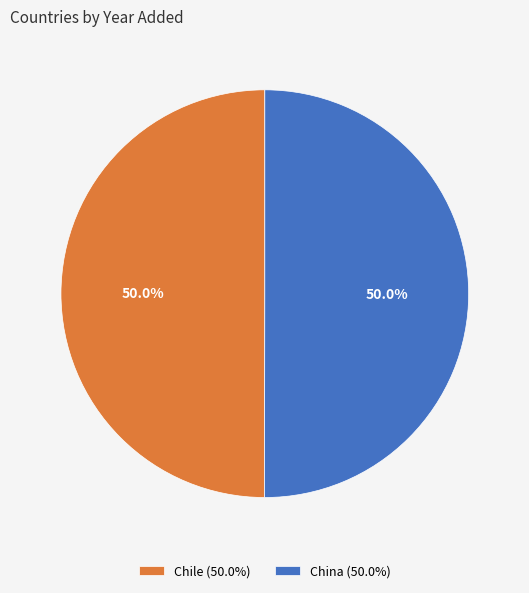

How much of the chart is everything except China (50.0%)?

50.0%